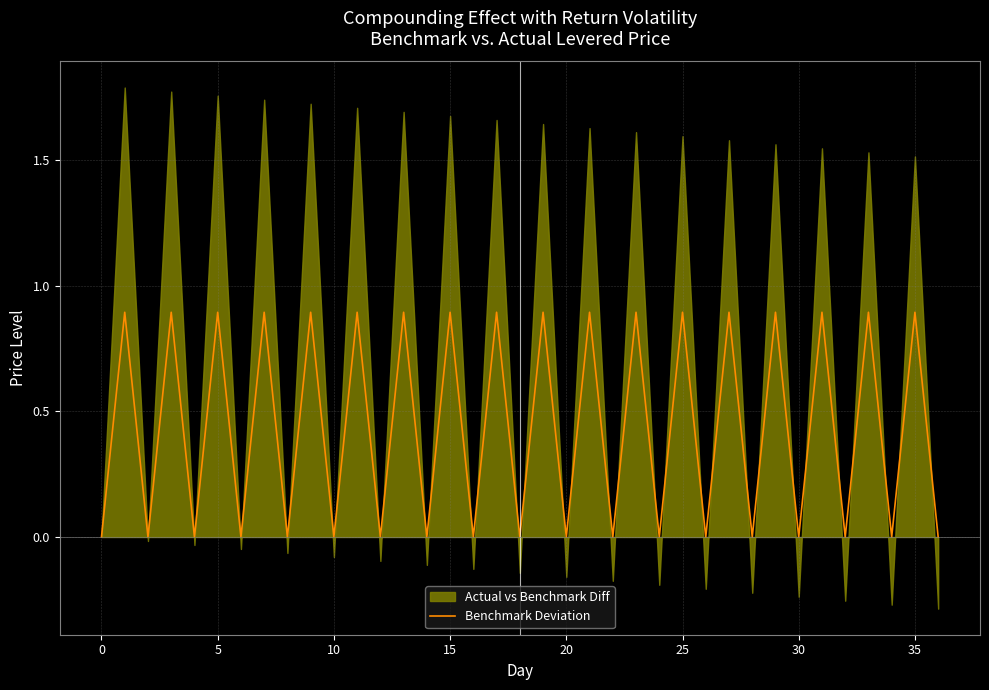

What is the maximum value for Benchmark Deviation?

0.9